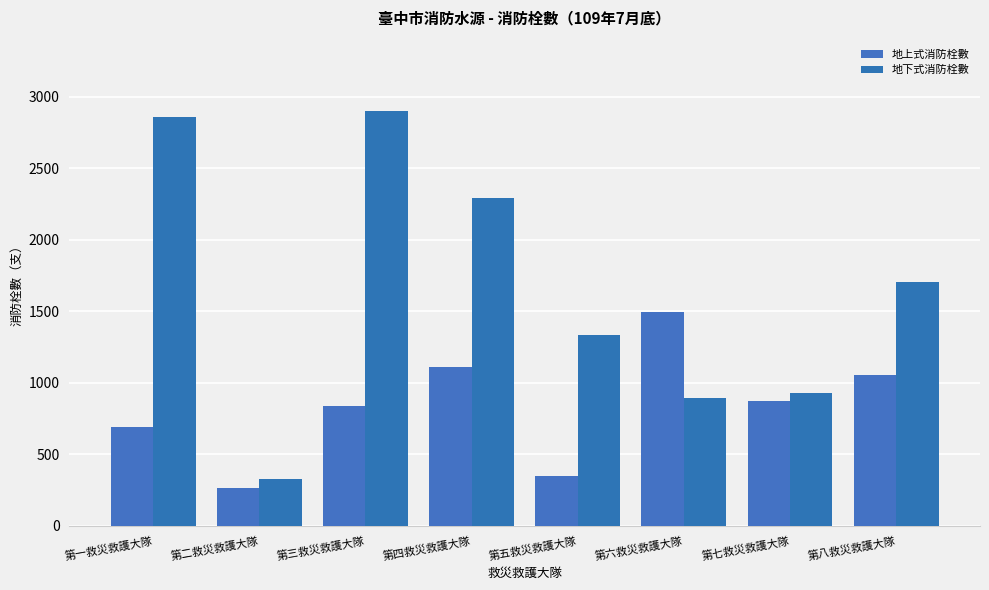

Rank the series by their average value, from highest to lowest.

地下式消防栓數, 地上式消防栓數